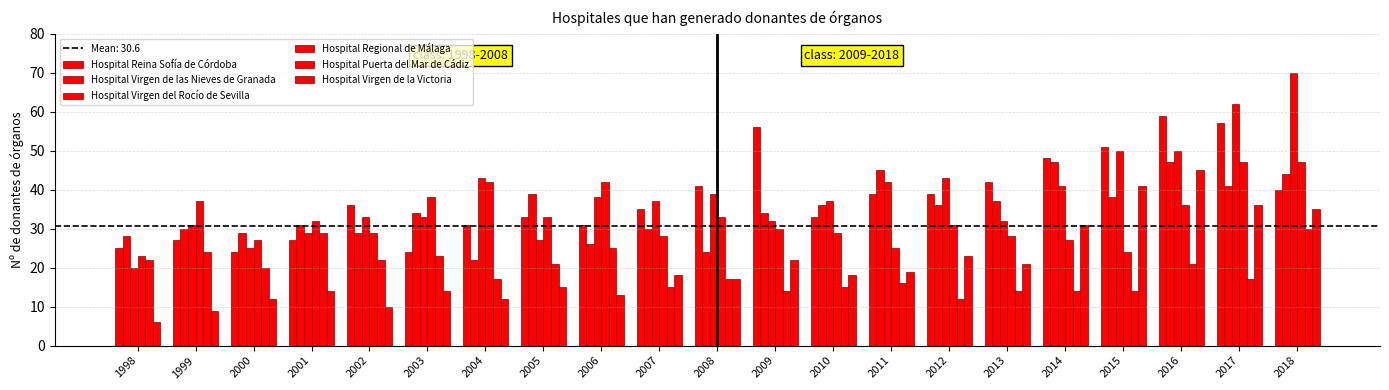

What is the average value of the Hospital Puerta del Mar de Cádiz series?

19